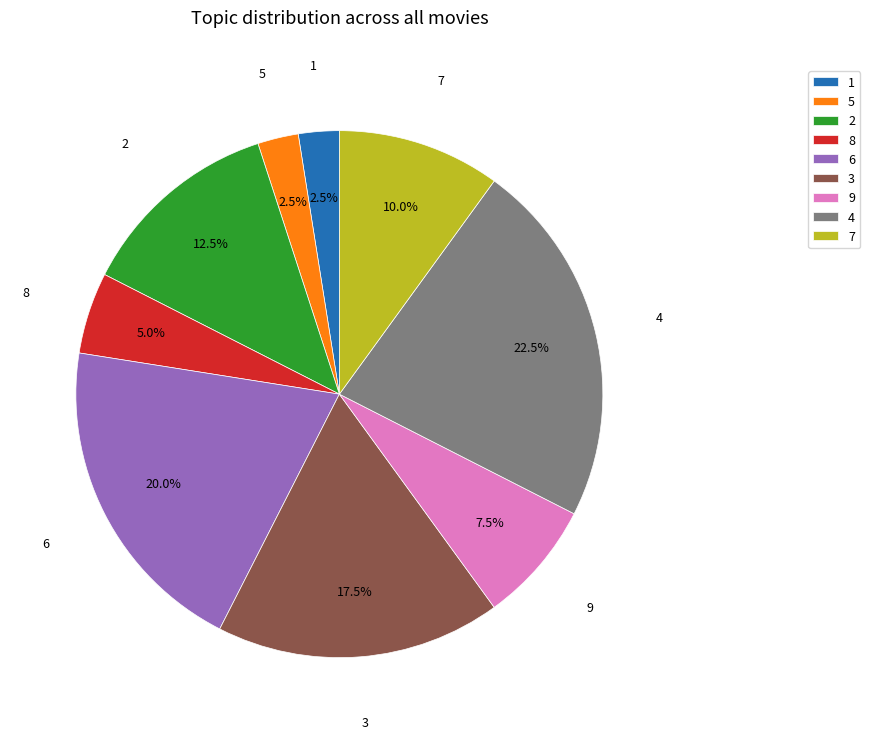

Is it true that 1 is 14% of the pie?

False